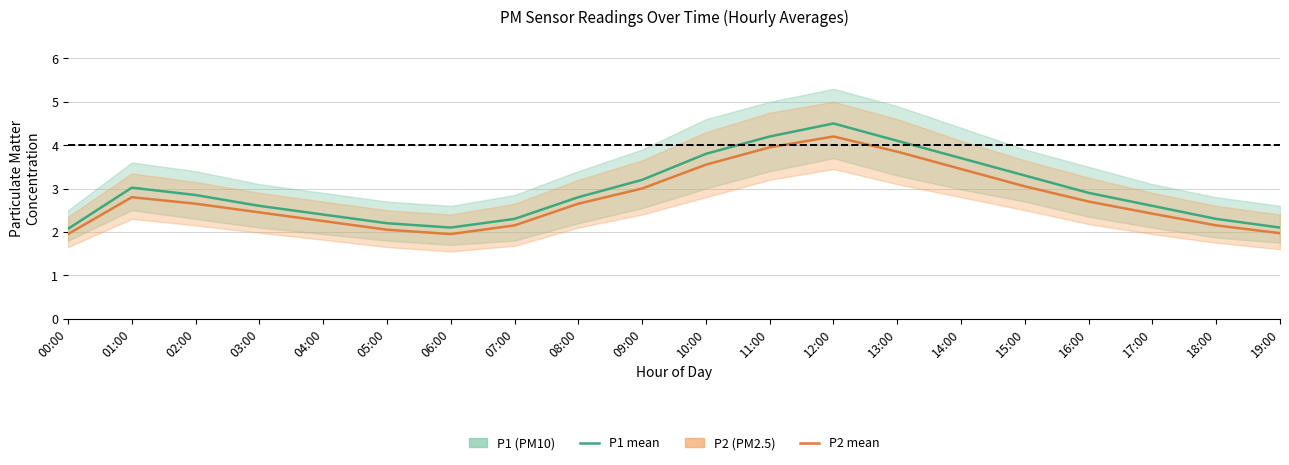

Reading left to right, extract all data points from this chart.

P1 mean: 00:00=2.1	01:00=3.0	02:00=2.9	03:00=2.6	04:00=2.4	05:00=2.2	06:00=2.1	07:00=2.3	08:00=2.8	09:00=3.2	10:00=3.8	11:00=4.2	12:00=4.5	13:00=4.1	14:00=3.7	15:00=3.3	16:00=2.9	17:00=2.6	18:00=2.3	19:00=2.1
P2 mean: 00:00=1.9	01:00=2.8	02:00=2.6	03:00=2.5	04:00=2.2	05:00=2.0	06:00=1.9	07:00=2.1	08:00=2.6	09:00=3.0	10:00=3.5	11:00=4.0	12:00=4.2	13:00=3.9	14:00=3.5	15:00=3.0	16:00=2.7	17:00=2.4	18:00=2.1	19:00=2.0